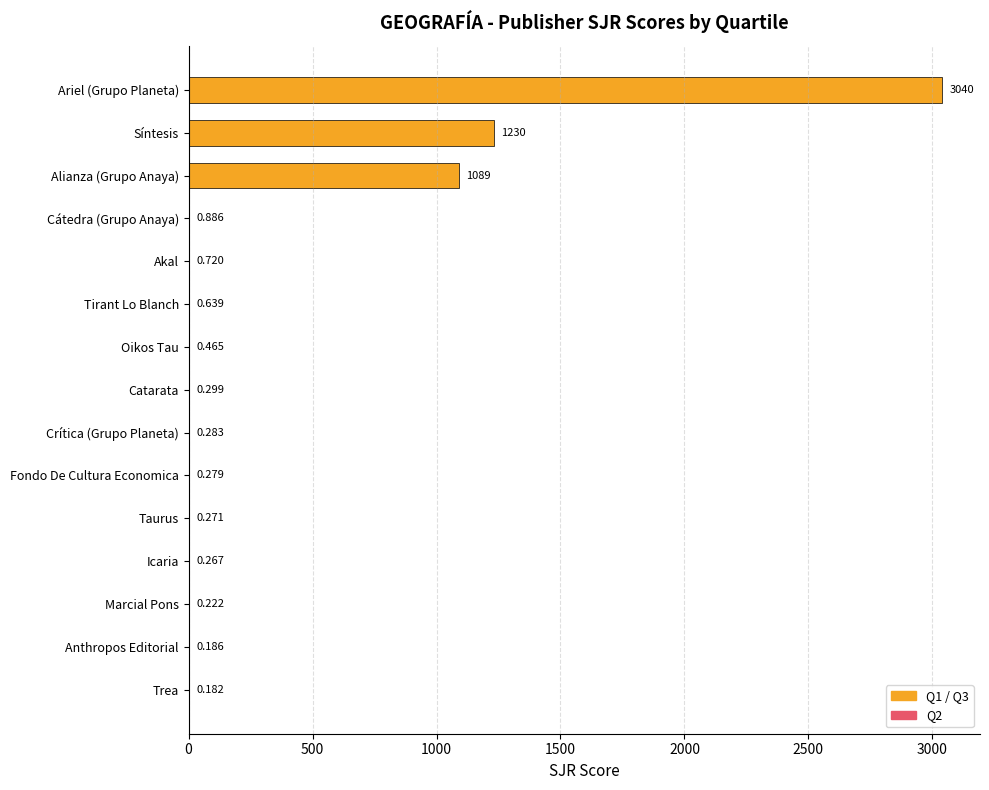

Between Taurus and Akal, which is larger?

Akal